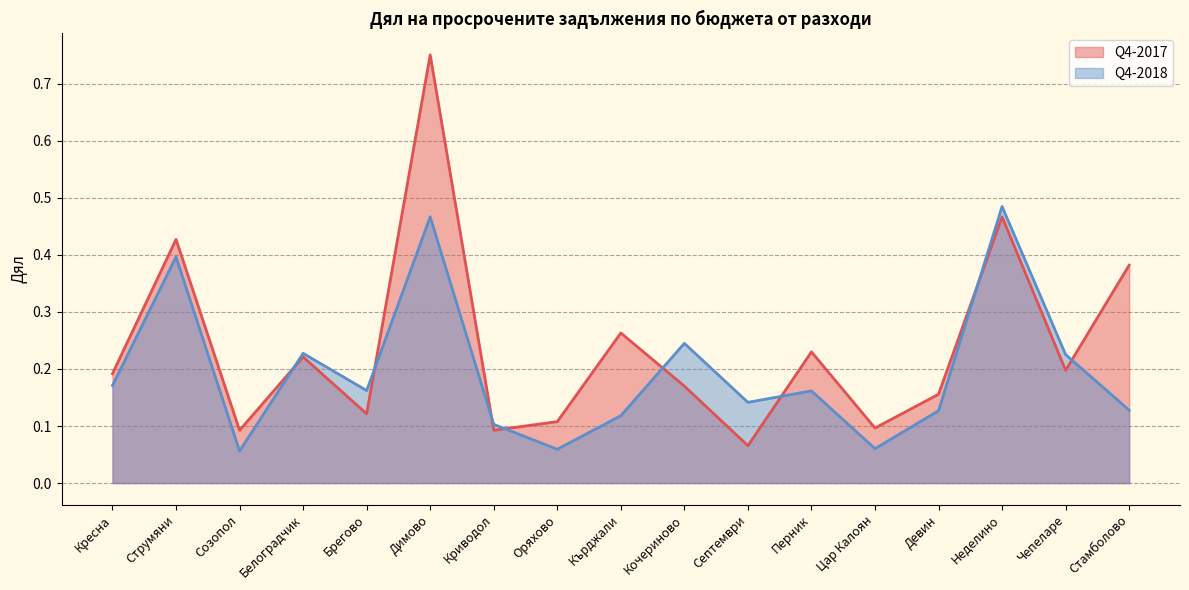

Does the chart have visible grid lines?

Yes